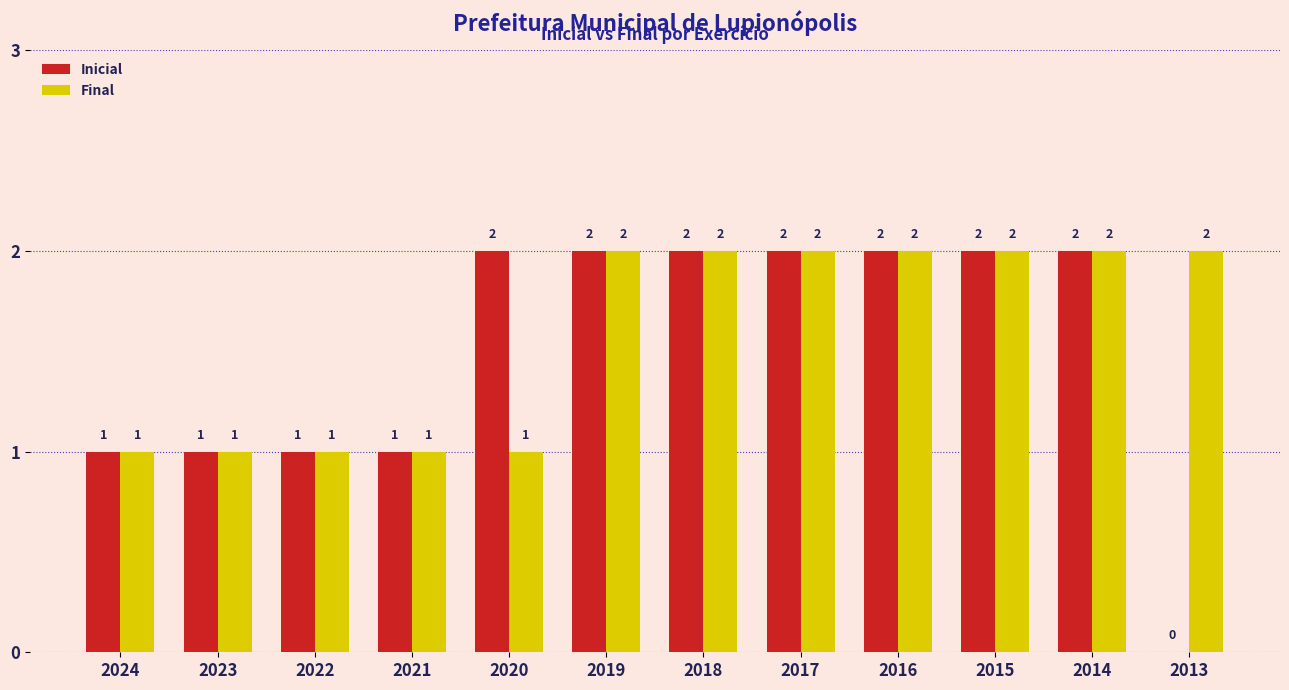

The value of Inicial at 2019 is 1. True or false?

False